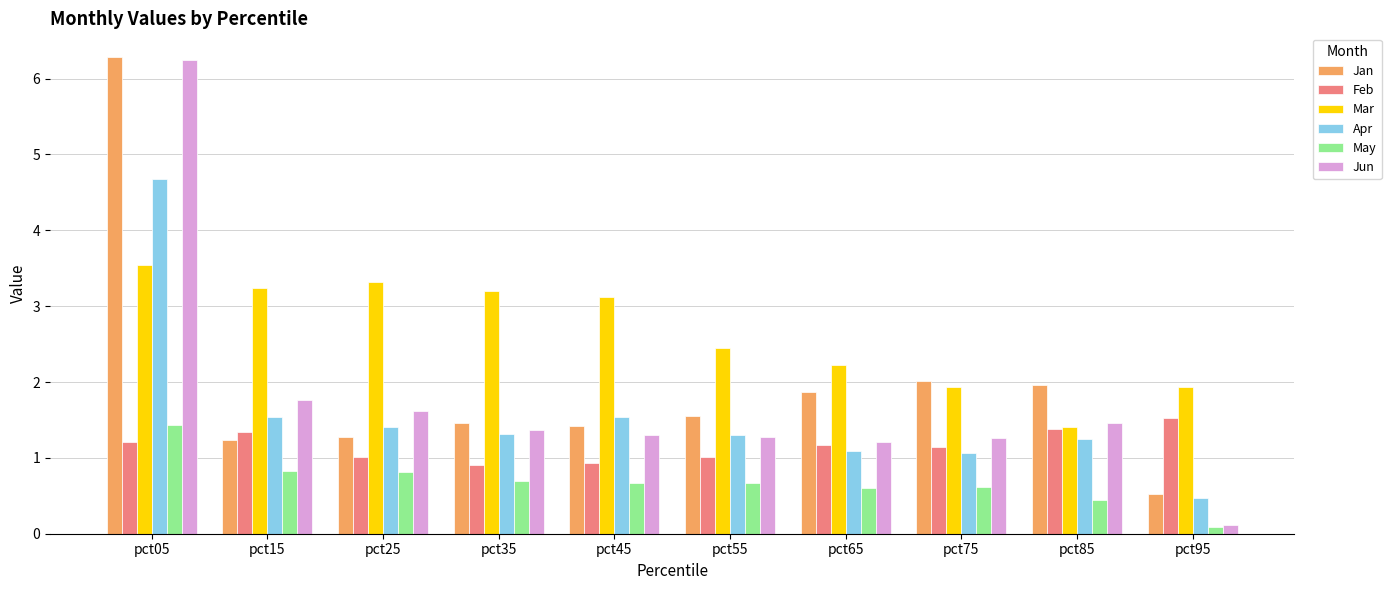

What is the value of the Apr bar at the 7th from the left?

1.1